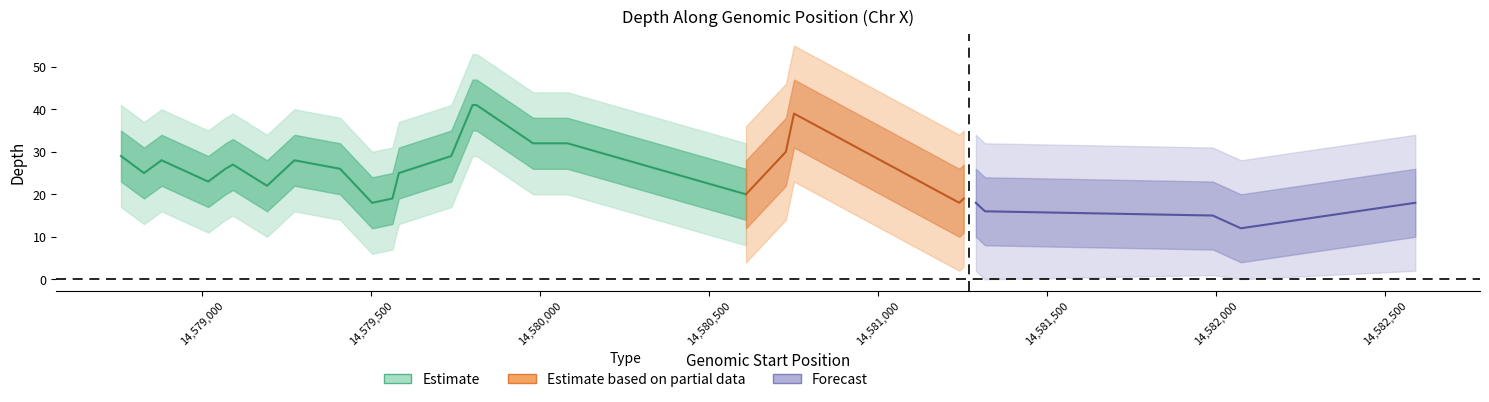

Where is depth_center nearest to the value 29?

14578760